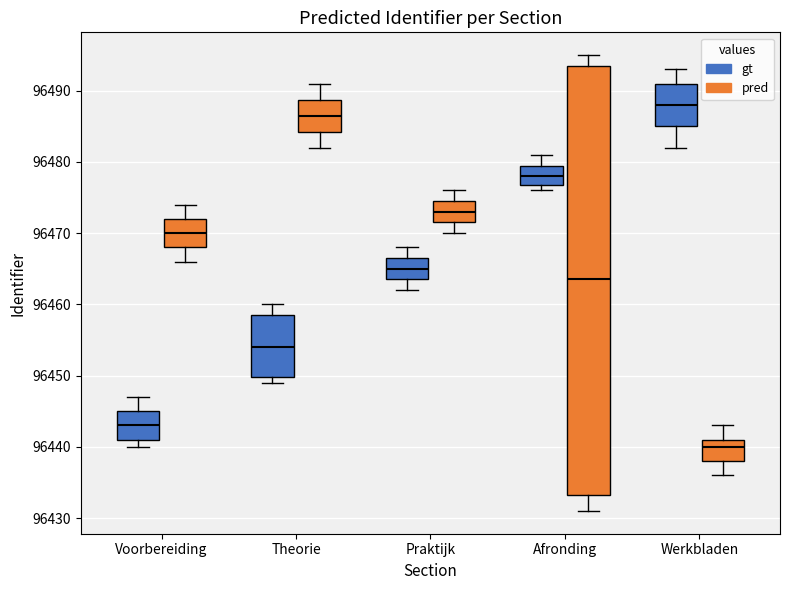

Where is the upper edge of the box for Theorie (pred) on the y-axis? The values are not printed on the chart, so give them approximately, as read against the axis.

96489